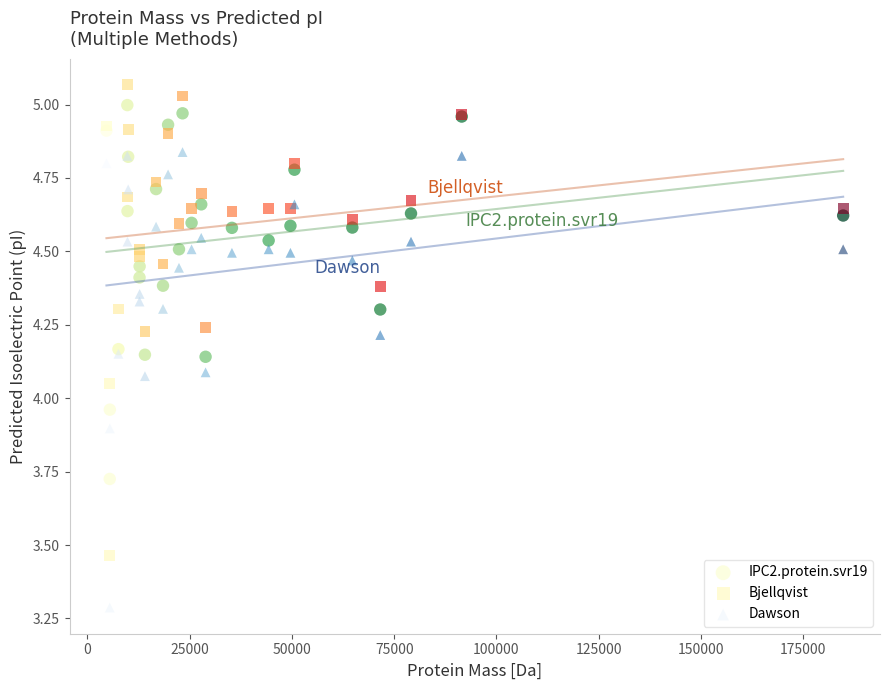

What is the X range (max minus min) for the scatter plot?

180096.6